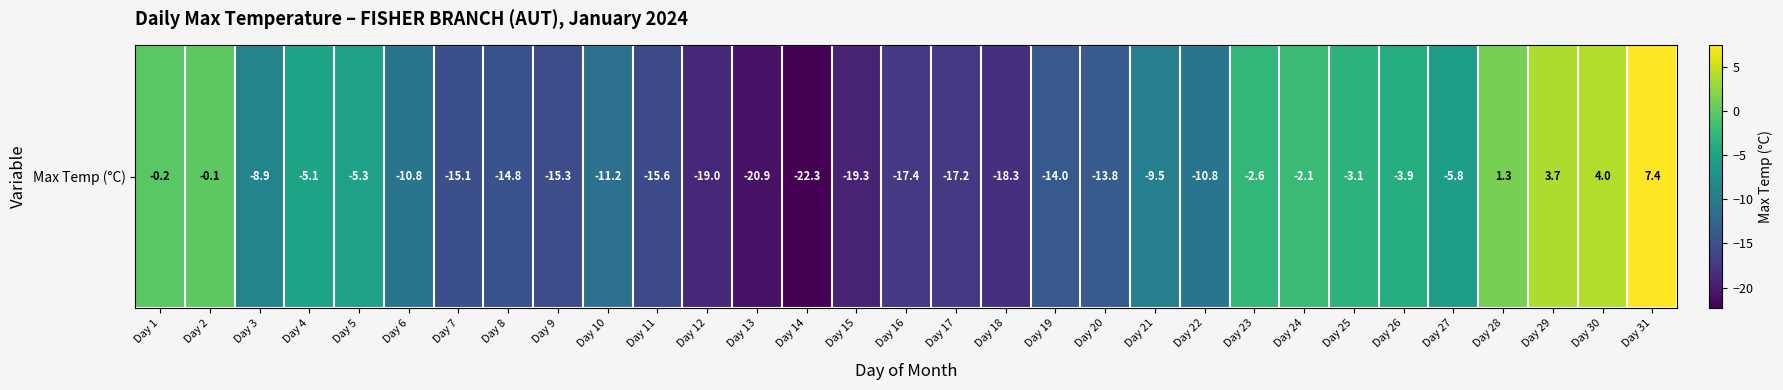

Read the value at Day 31.

7.4